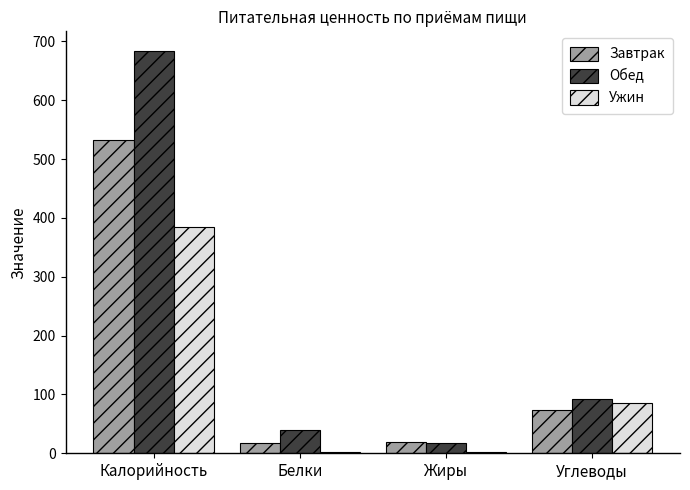

Which series changed the most between Калорийность and Углеводы?

Обед